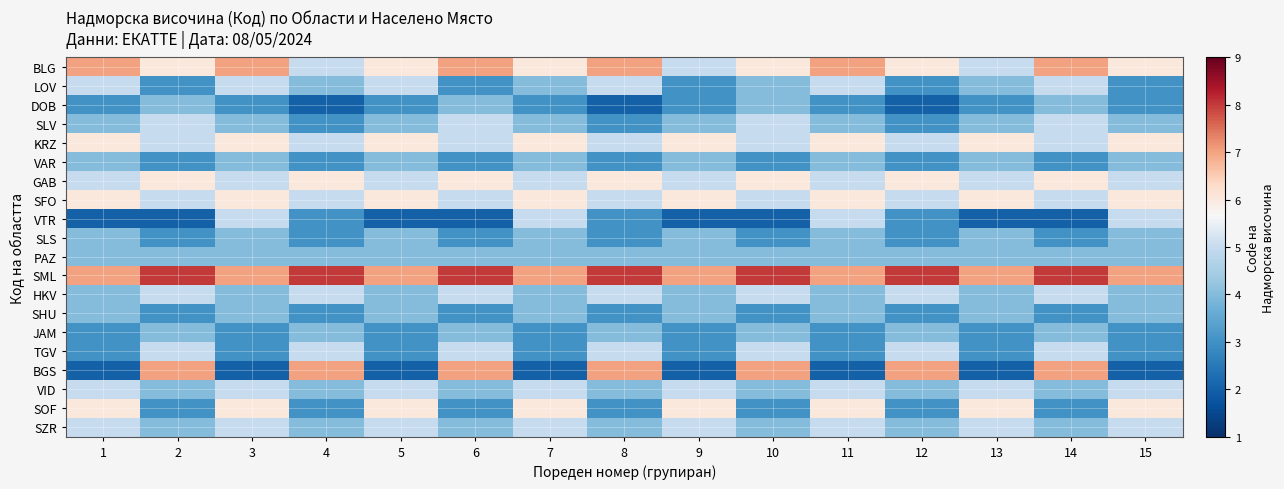

Which series has the largest range (max minus min)?

BGS